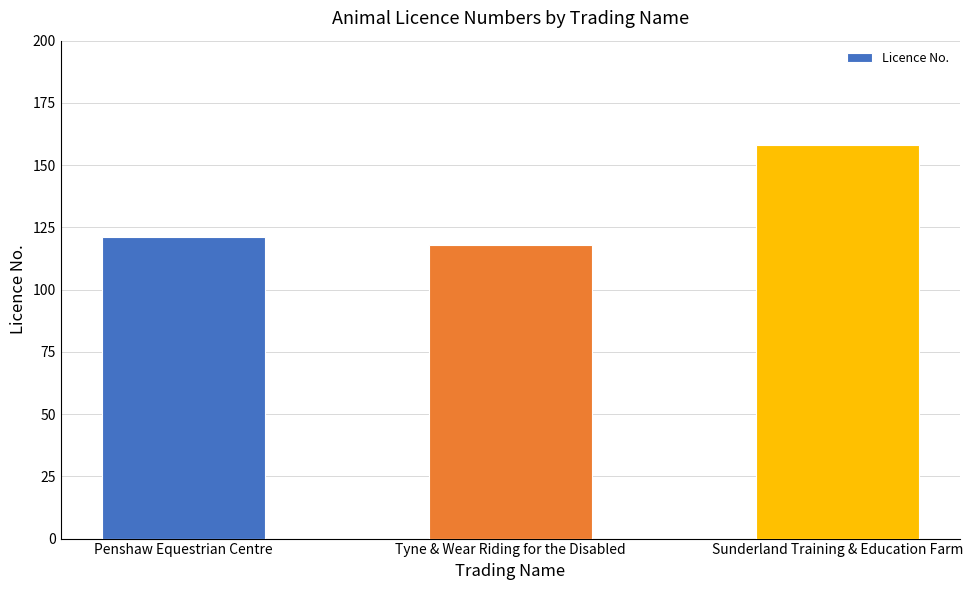

List the labels in order of value, largest first.

Sunderland Training & Education Farm, Penshaw Equestrian Centre, Tyne & Wear Riding for the Disabled